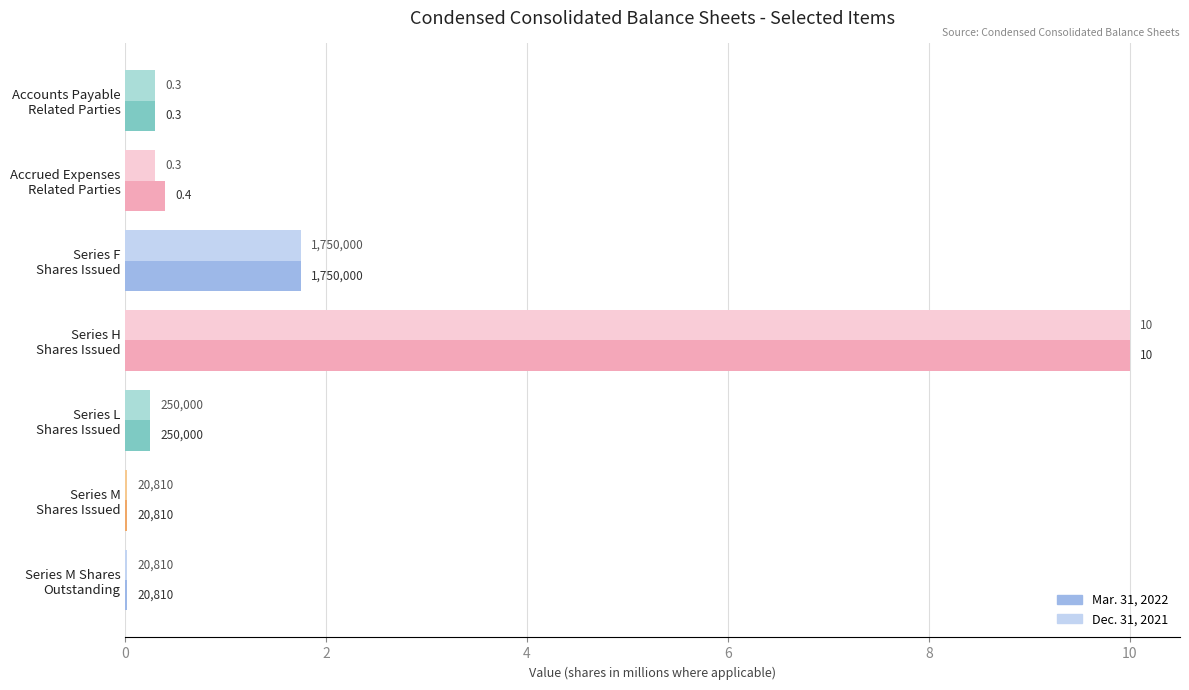

What are all the series names shown in the legend?

Mar. 31, 2022, Dec. 31, 2021